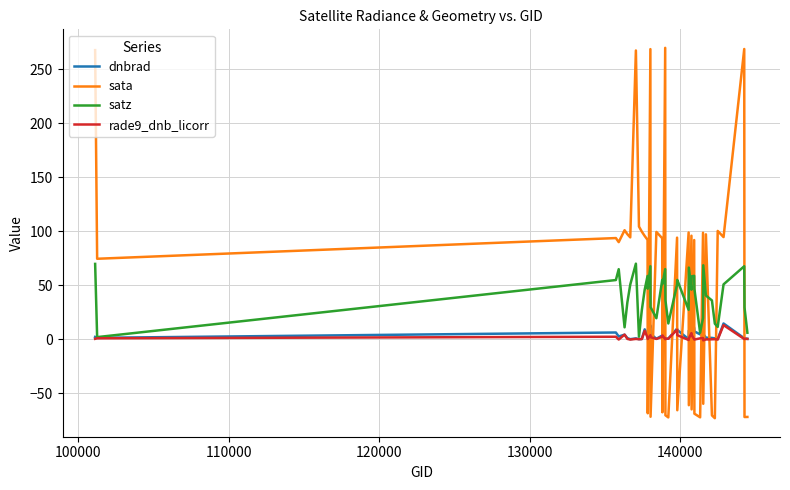

True or false: sata has more than 0 points higher than both neighbors.

True